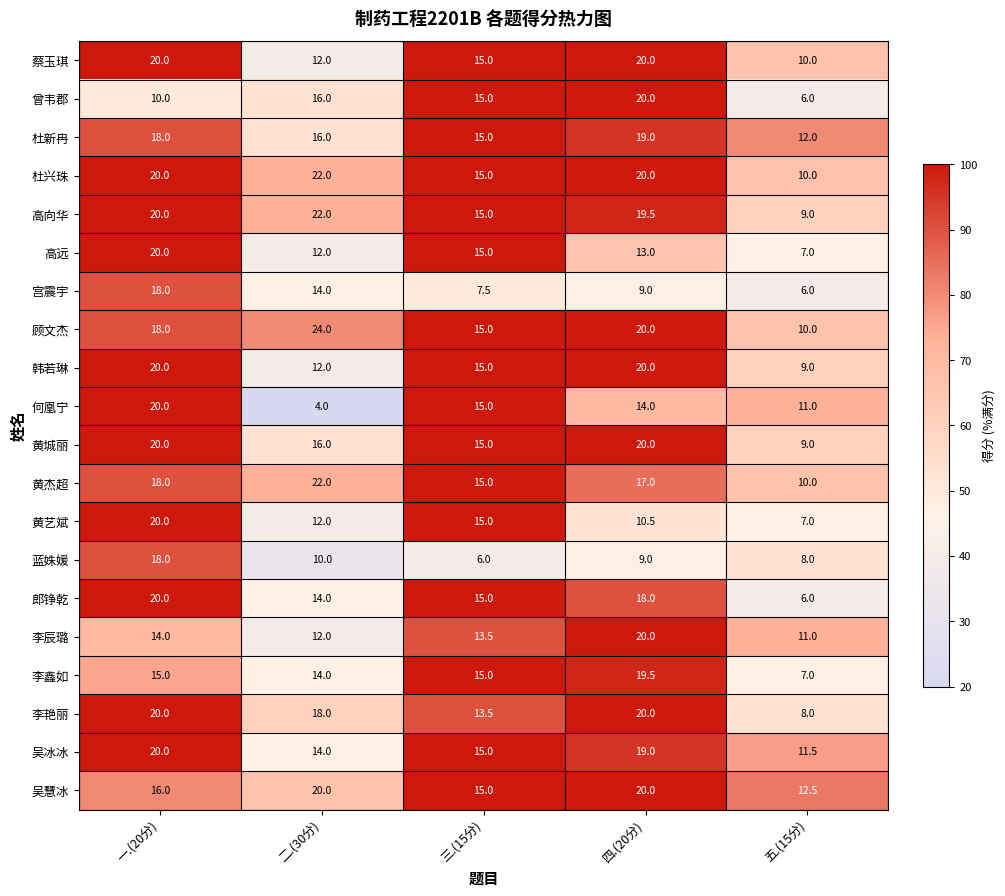

The value of 宫震宇 at 一.(20分) is 18.0. True or false?

True